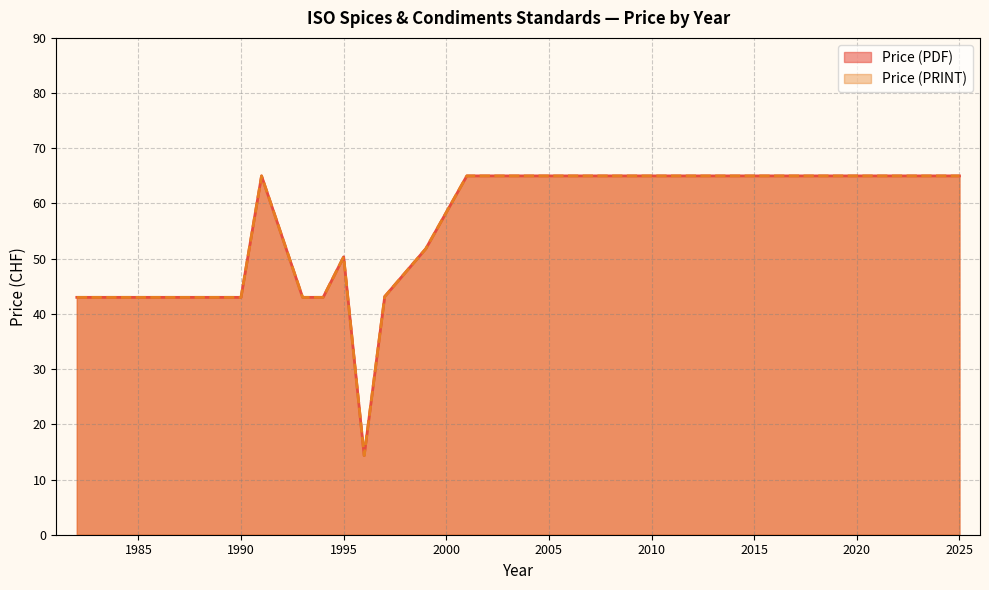

What is the greatest value displayed?

65